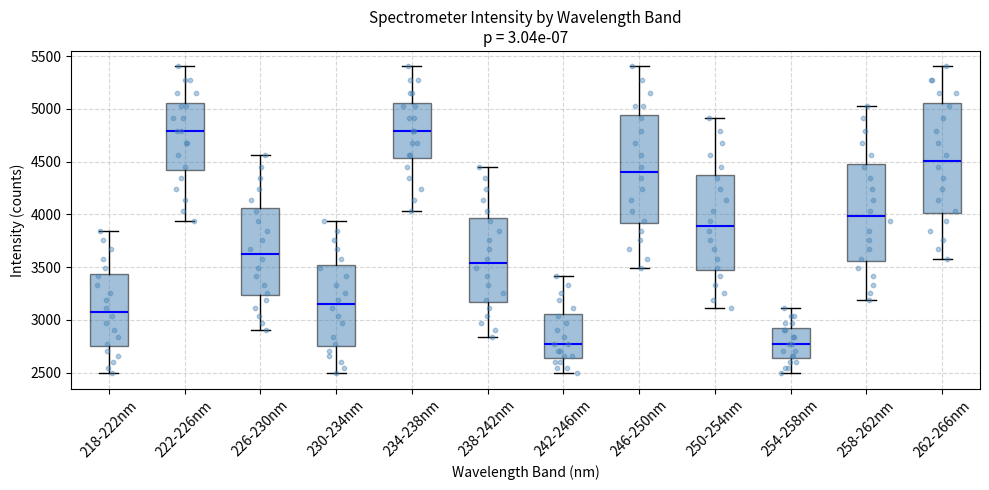

Reading left to right, transcribe this box plot: for each box, give where its median line is, the range the box spans, and where its two whiskers end, as read against the y-axis. The values are not printed on the chart, so give them approximately, as read against the axis.

218-222nm: median 3050, box 2750 to 3450, whiskers 2500 to 3850
222-226nm: median 4800, box 4400 to 5050, whiskers 3950 to 5400
226-230nm: median 3650, box 3250 to 4050, whiskers 2900 to 4550
230-234nm: median 3150, box 2750 to 3500, whiskers 2500 to 3950
234-238nm: median 4800, box 4550 to 5050, whiskers 4050 to 5400
238-242nm: median 3550, box 3150 to 3950, whiskers 2850 to 4450
242-246nm: median 2750, box 2650 to 3050, whiskers 2500 to 3400
246-250nm: median 4400, box 3900 to 4950, whiskers 3500 to 5400
250-254nm: median 3900, box 3450 to 4350, whiskers 3100 to 4900
254-258nm: median 2750, box 2650 to 2900, whiskers 2500 to 3100
258-262nm: median 4000, box 3550 to 4500, whiskers 3200 to 5050
262-266nm: median 4500, box 4000 to 5050, whiskers 3600 to 5400